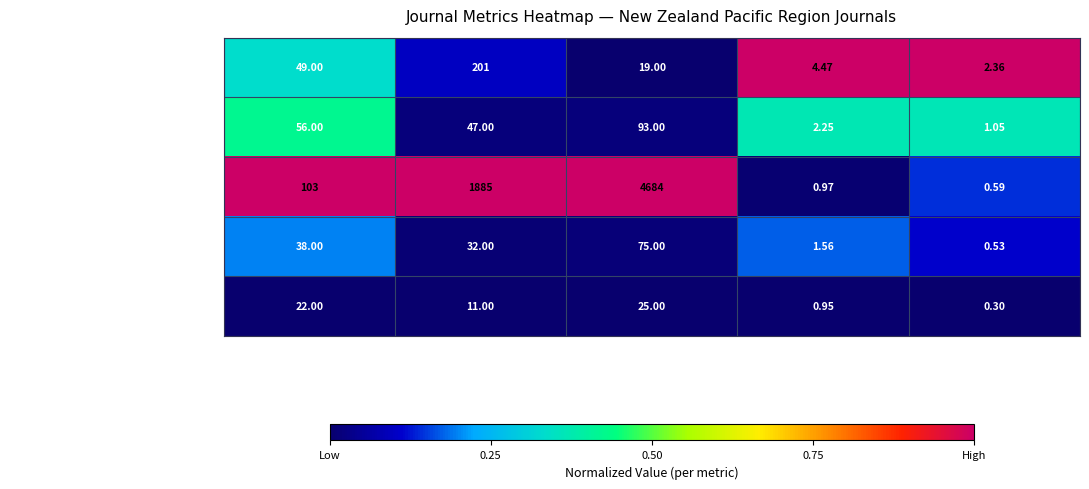

Is the value of Zootaxa at Total Docs. (3years) greater than the value of NZ Journal of Ecology at Cites / Doc. (2years)?

Yes